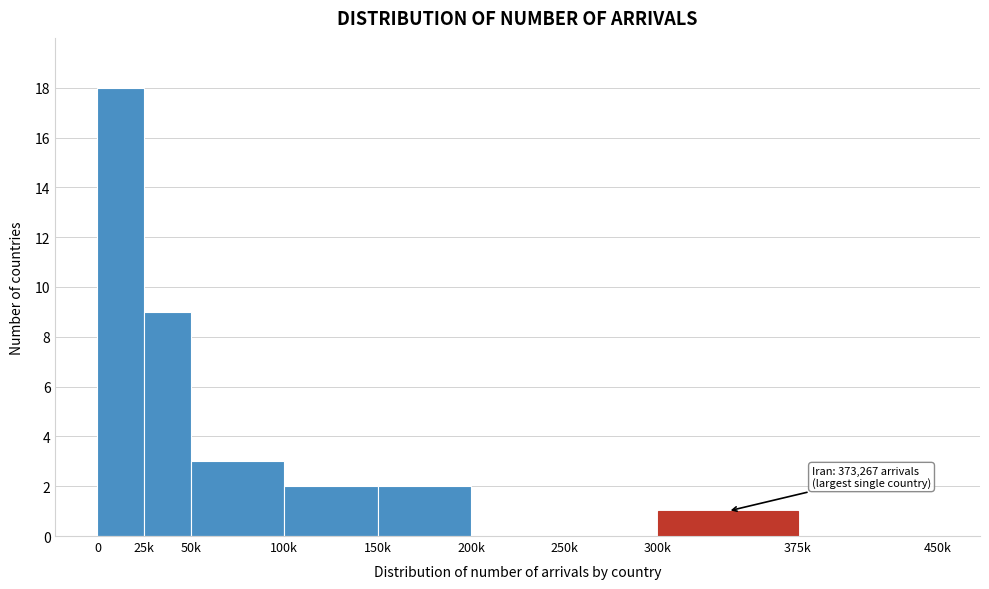

Reading left to right, list all the values displayed in this chart.

0=18	25k=9	50k=3	100k=2	150k=2	200k=0	250k=0	300k=1	375k=0